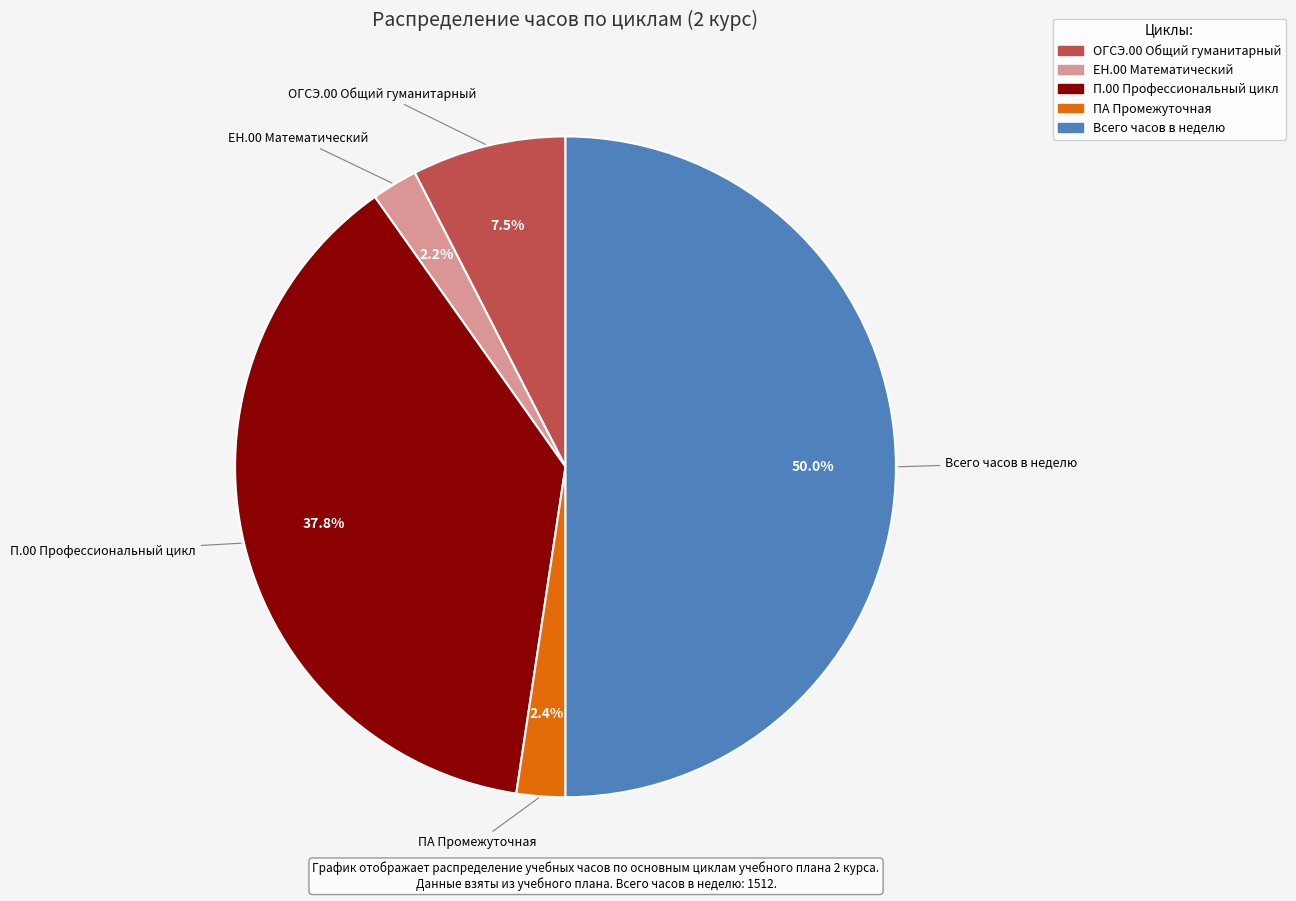

How many segments does this pie chart have?

5